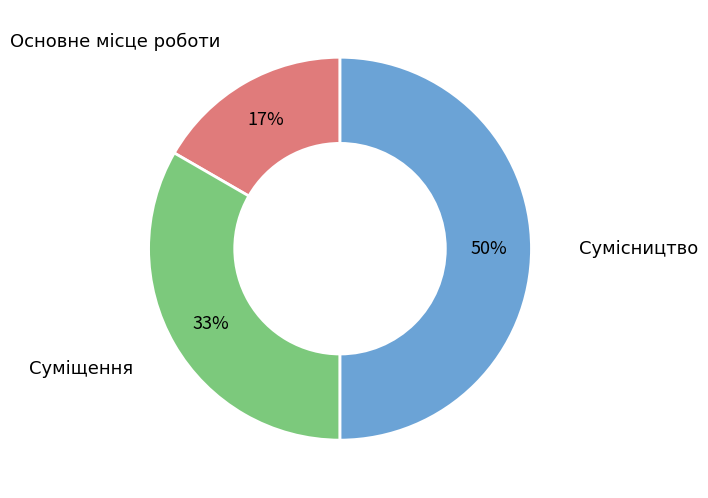

To the nearest percent, what is the difference between the largest and smallest slice percentages?

33%